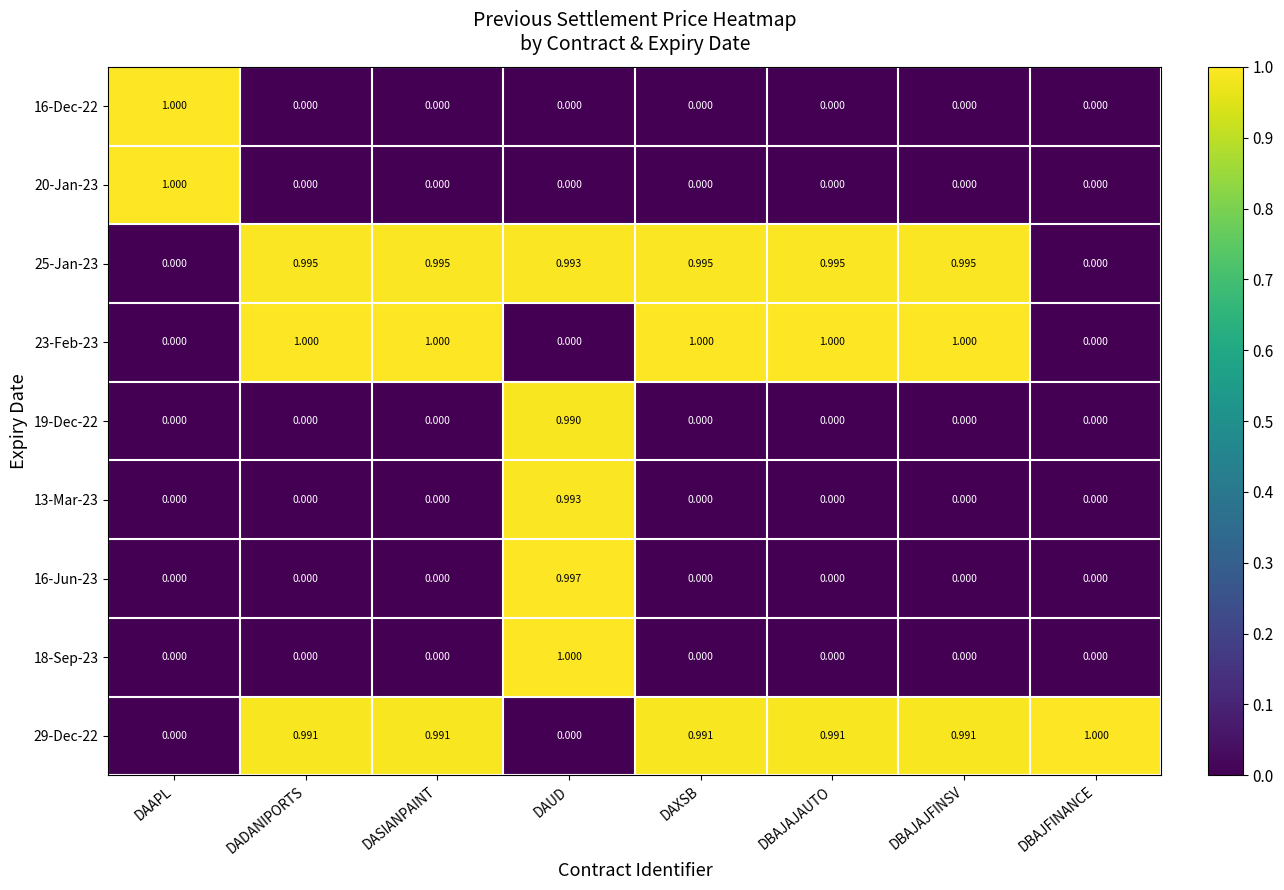

What is the spread (max minus min) of values at DADANIPORTS?

1.0